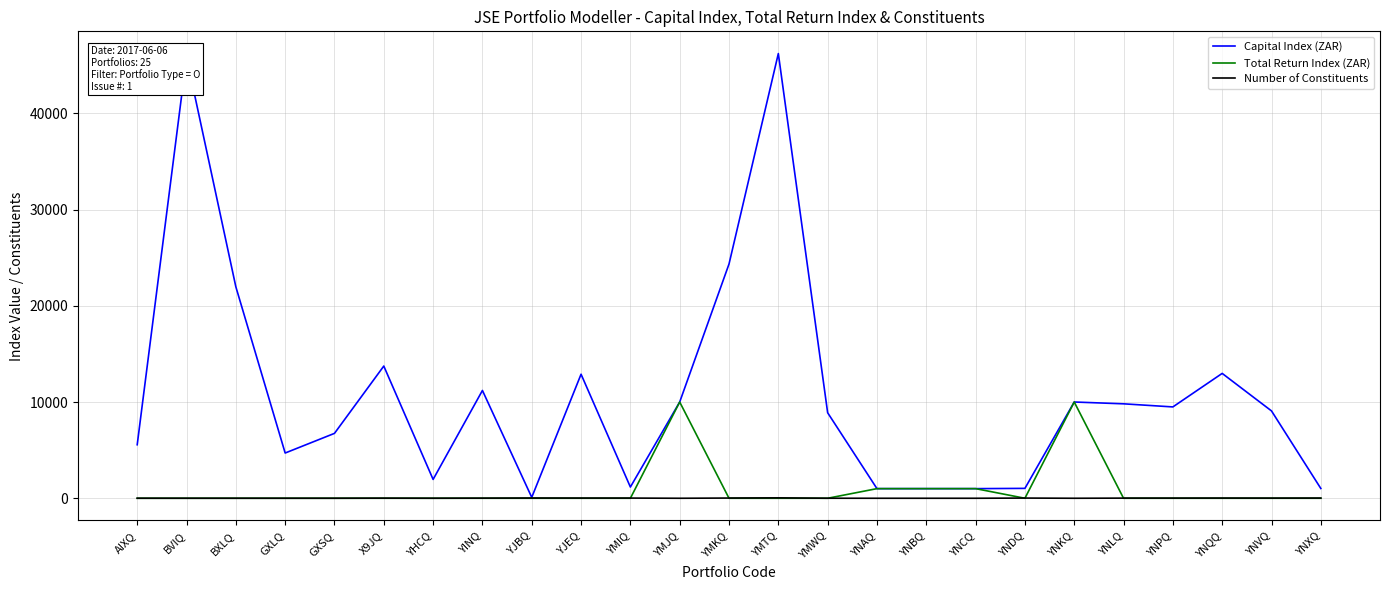

What are all the series names shown in the legend?

Capital Index (ZAR), Total Return Index (ZAR), Number of Constituents